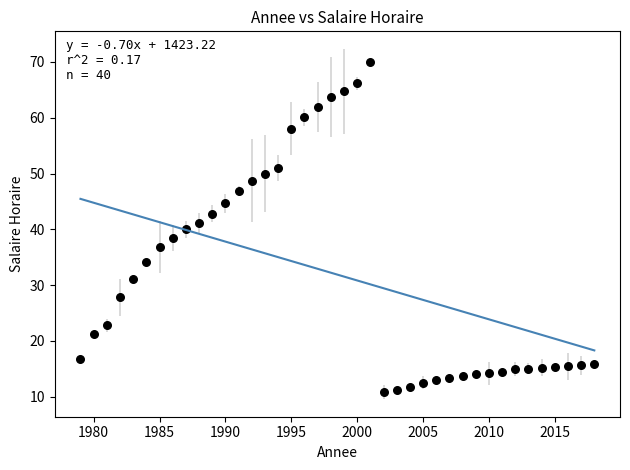

What is the range of X values (max minus min)?

39.0